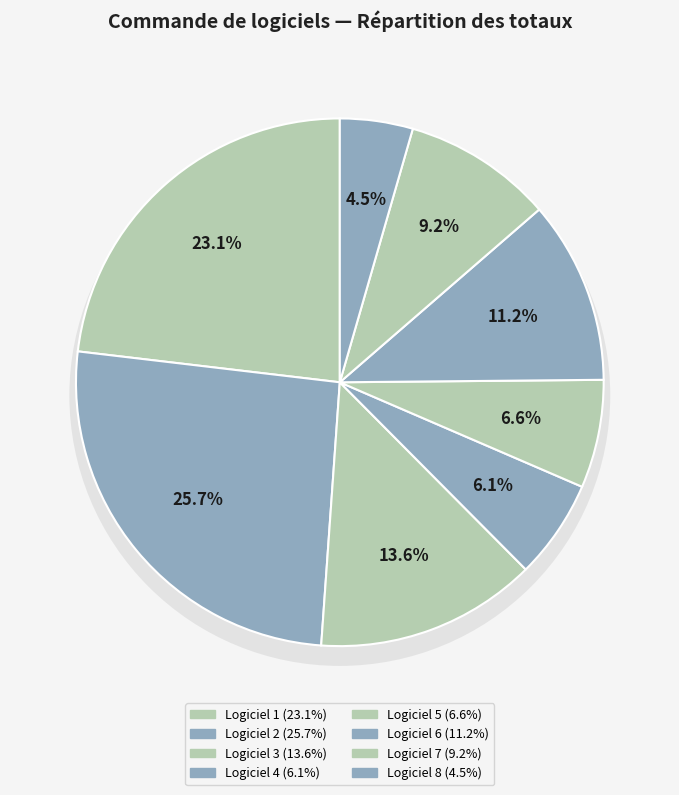

To the nearest percent, what percentage of the pie is Logiciel 3?

14%